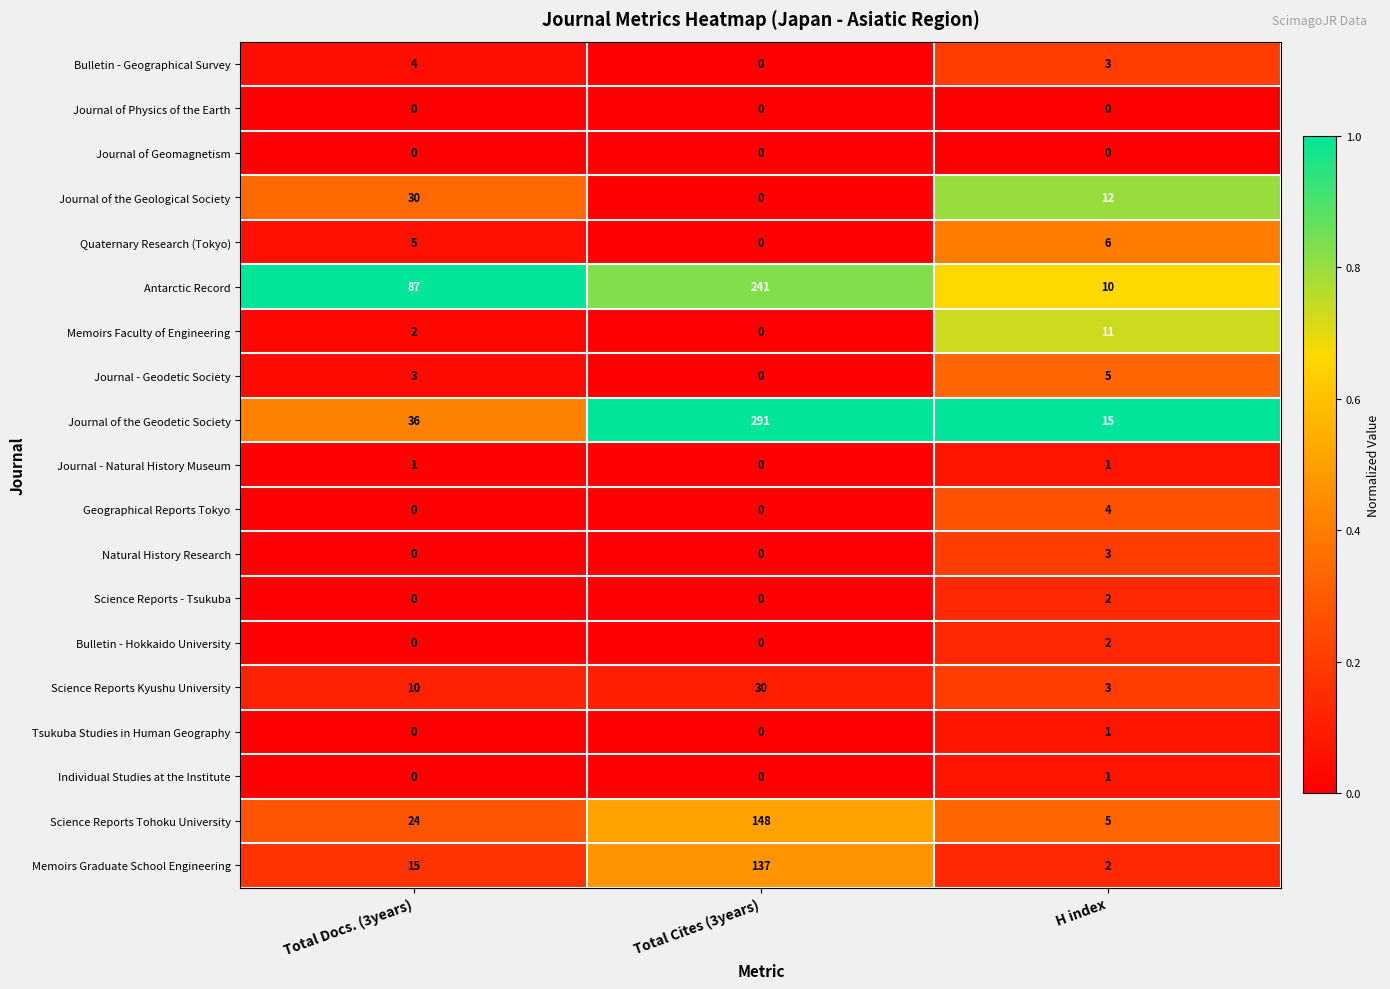

Count the number of data series in this chart.

19